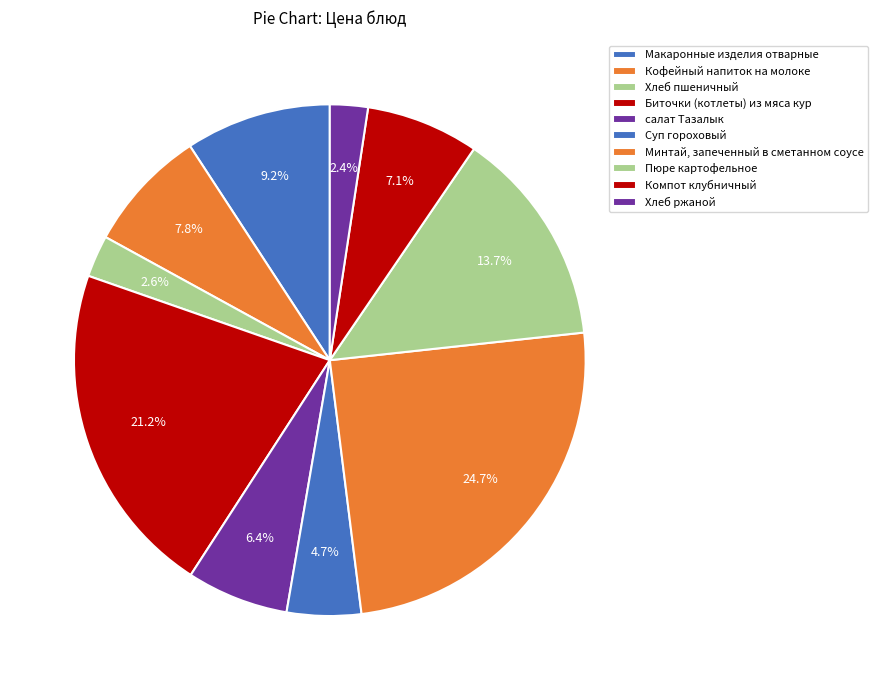

Count the number of slices in the pie.

10